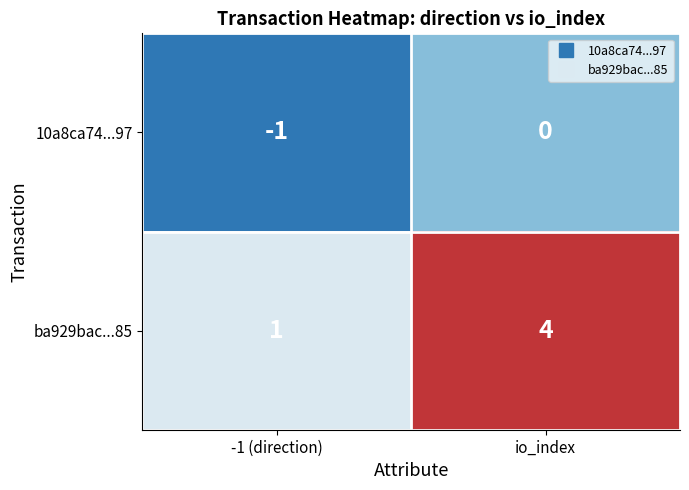

At which label is 10a8ca74...97 closest to 0?

io_index